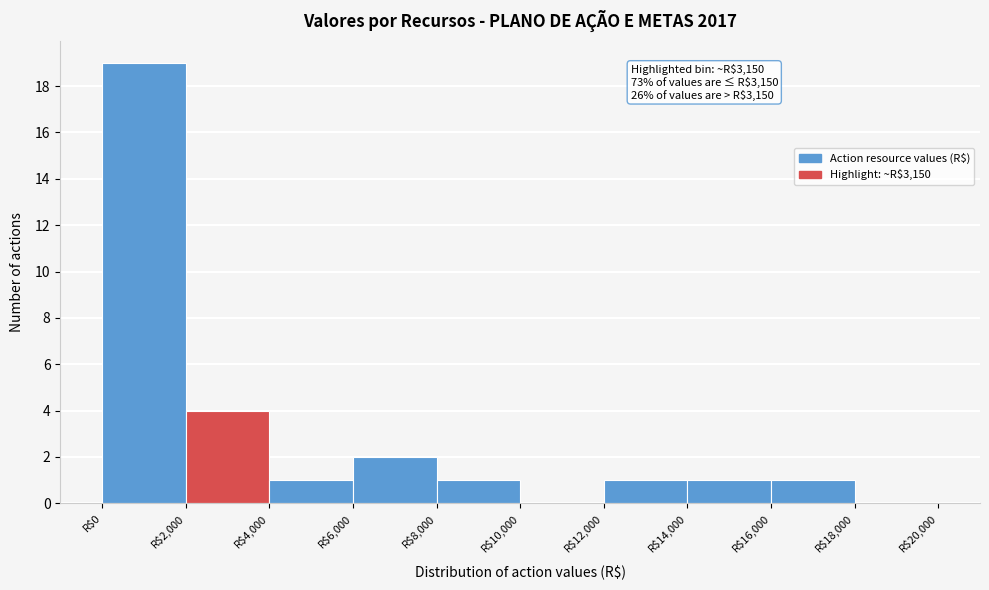

Which range on the x-axis has the tallest bar?

0 to 2000